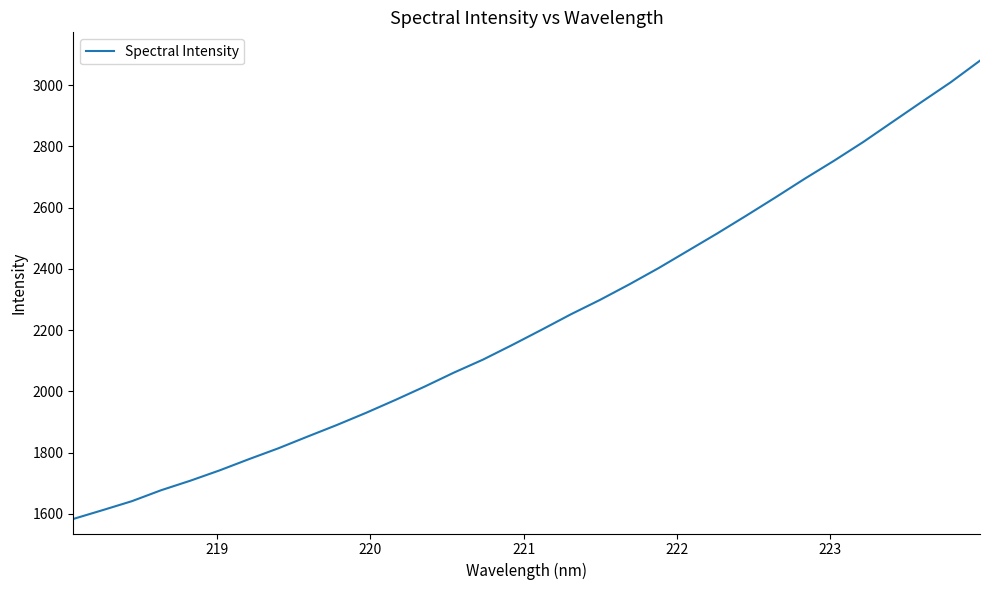

What is the smallest value displayed?

1583.6